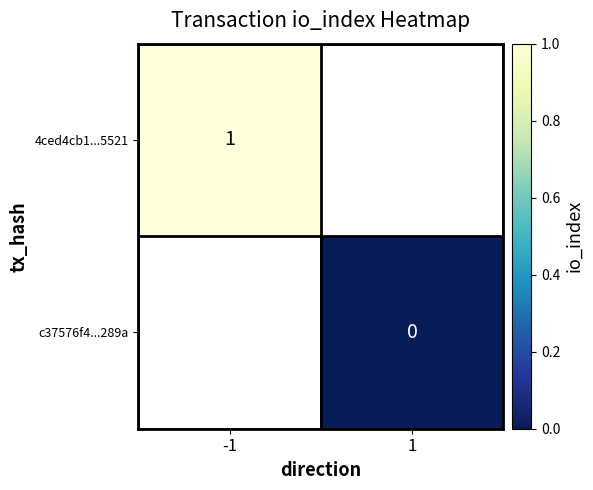

The value of 4ced4cb1...5521 at -1 is 2. True or false?

False